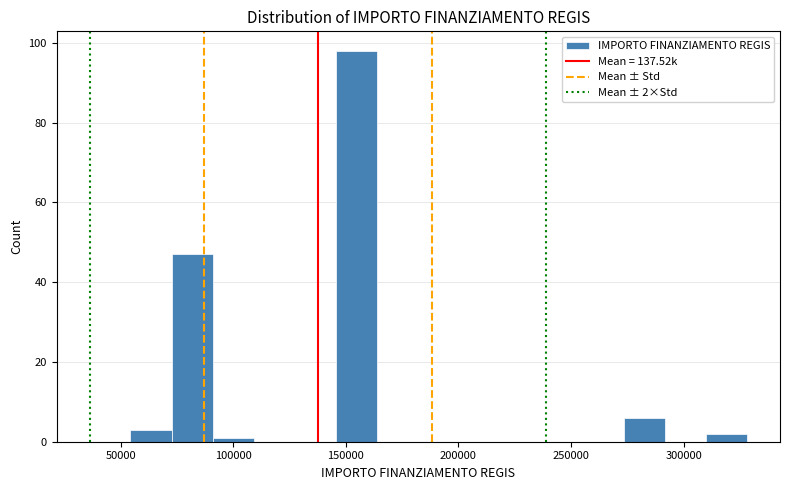

Around what value on the x-axis is the tallest bar? Give the approximate position of its centre, as read against the axis.

155000